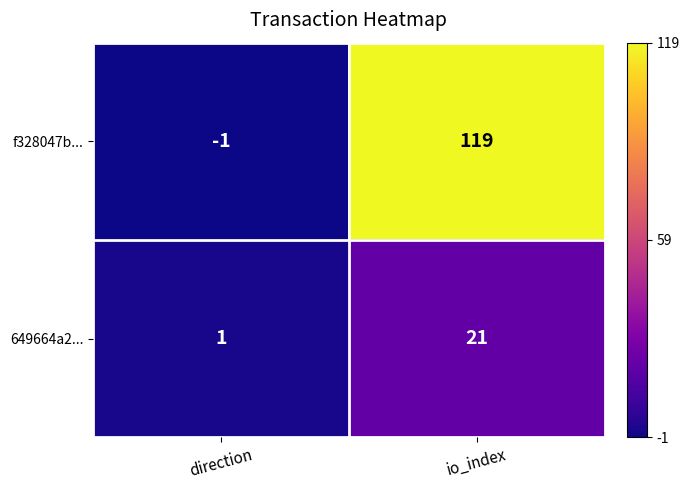

The value of f328047b... at direction is -1. True or false?

True